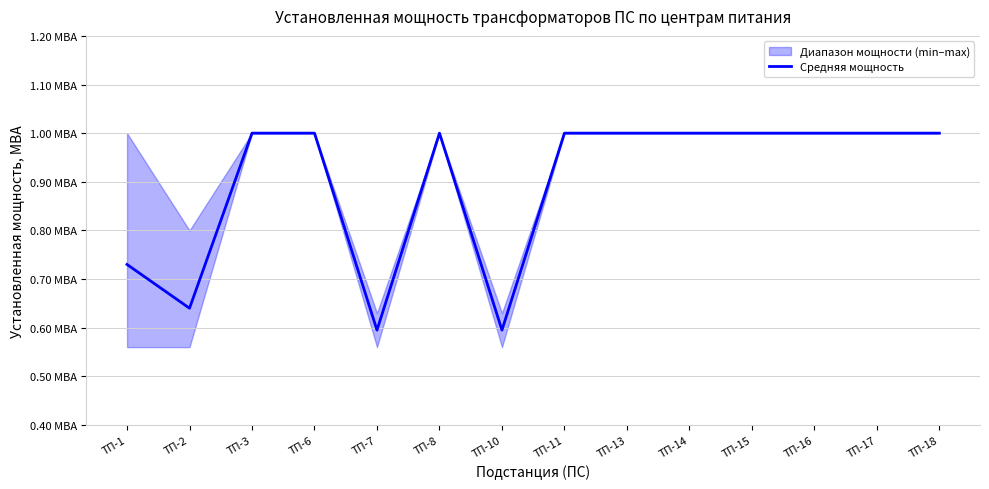

How many points are higher than both their immediate neighbors (excluding endpoints)?

1